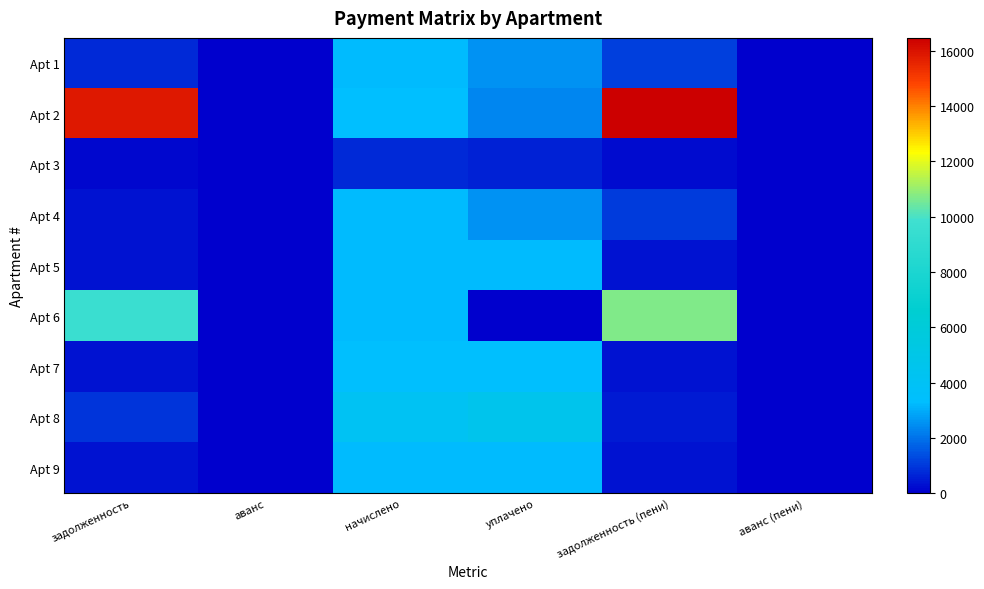

What is the maximum value shown in the chart?

16459.7